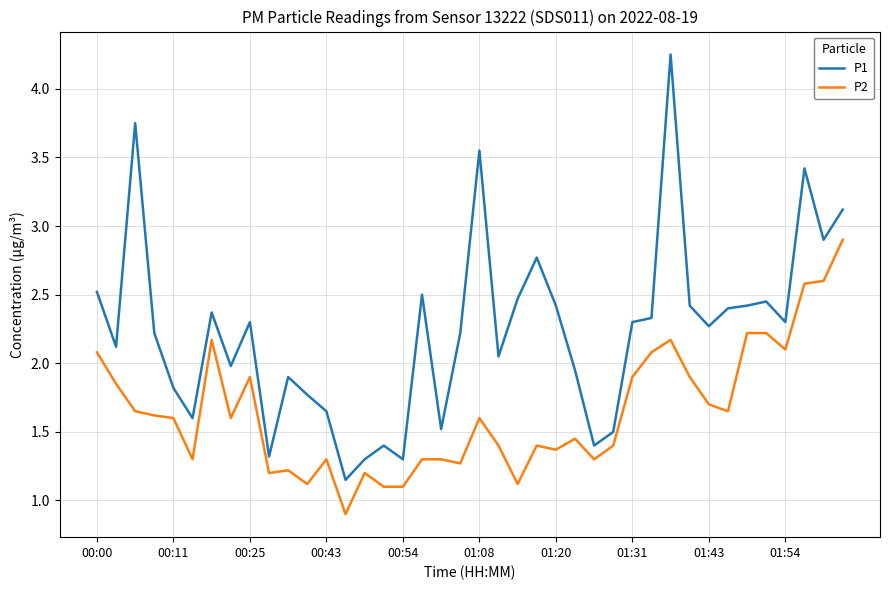

What is the average value of the P1 series?

2.2